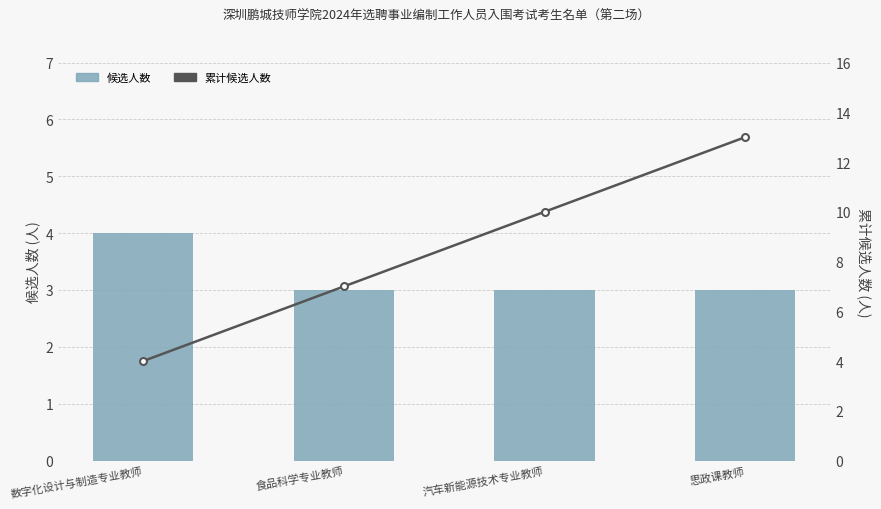

Rank the series at 汽车新能源技术专业教师 from highest to lowest value.

累计候选人数, 候选人数